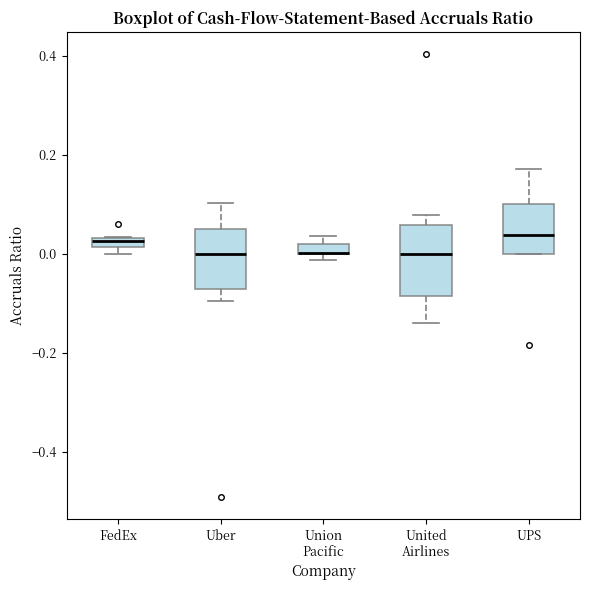

Which box is the tallest, from its lower edge to its upper edge?

United Airlines